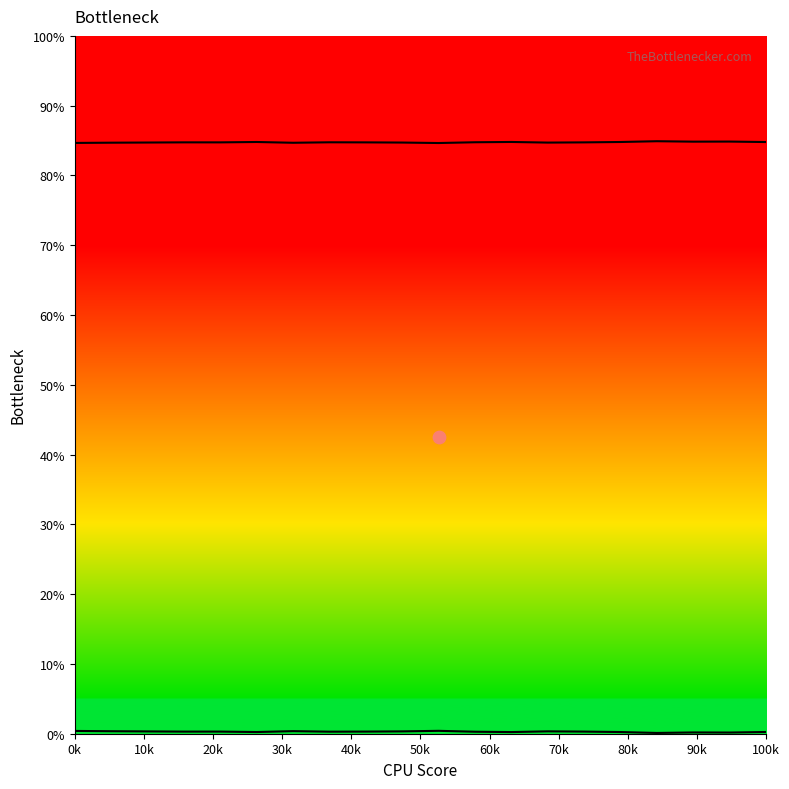

Is the value of Right curve at 50k greater than the value of Left curve at 11?

Yes